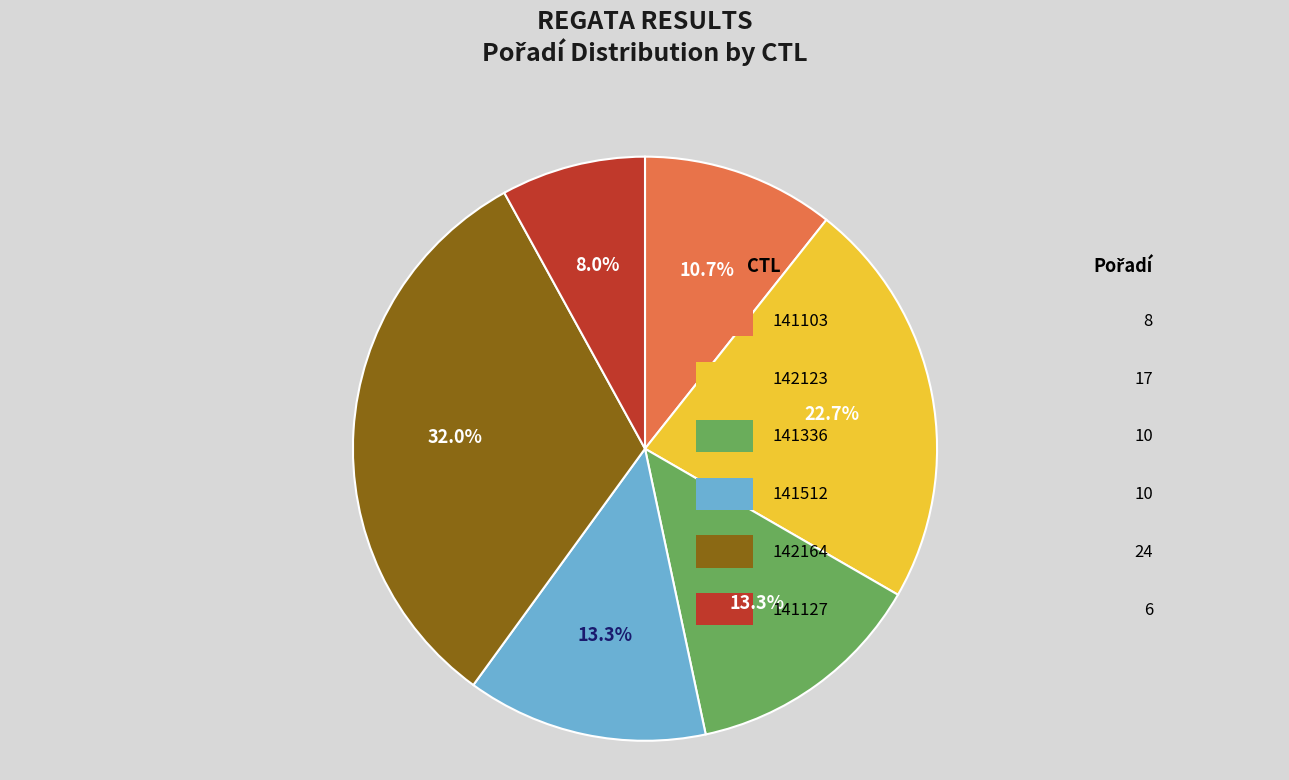

Between 141512 and 141127, which is larger?

141512